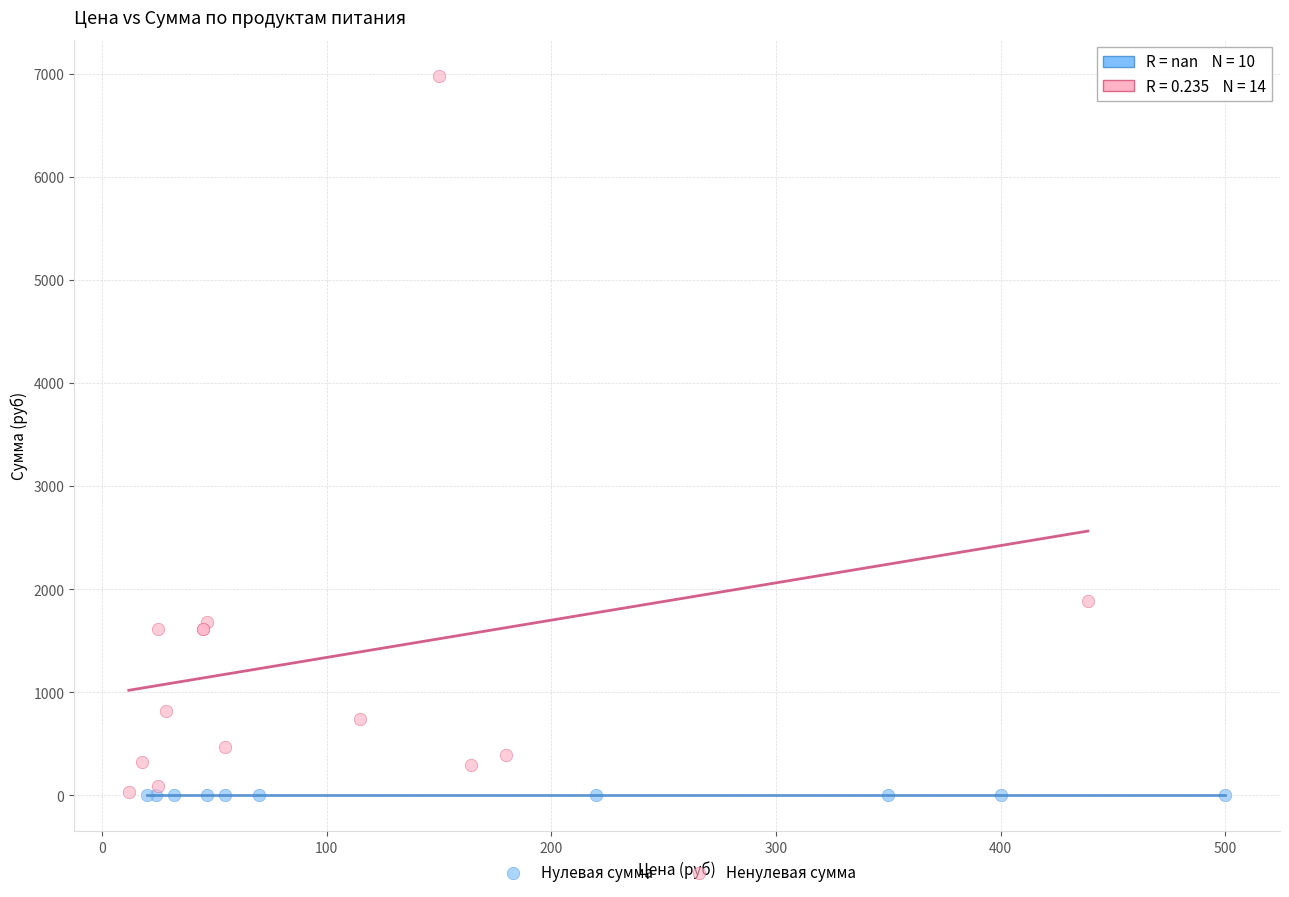

What are all the series names shown in the legend?

Нулевая сумма, Ненулевая сумма